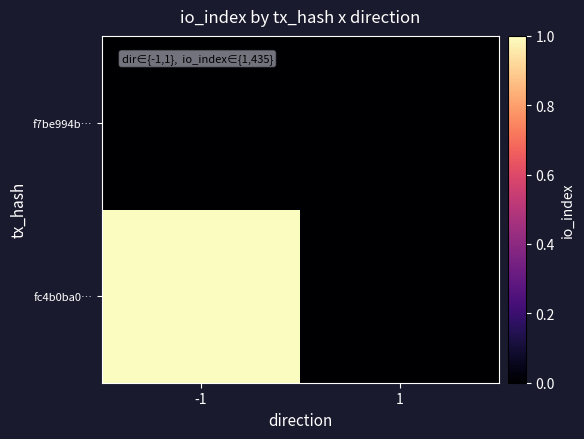

What is the total value across all series at -1?

435